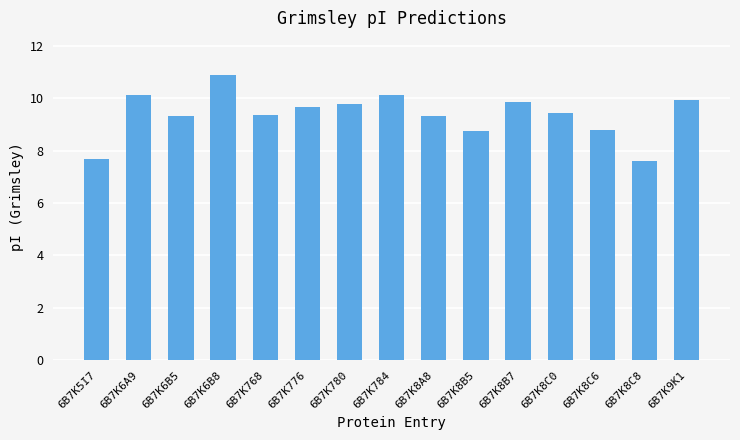

What is the change in value from 6B7K6B8 to 6B7K9K1?

-1.0